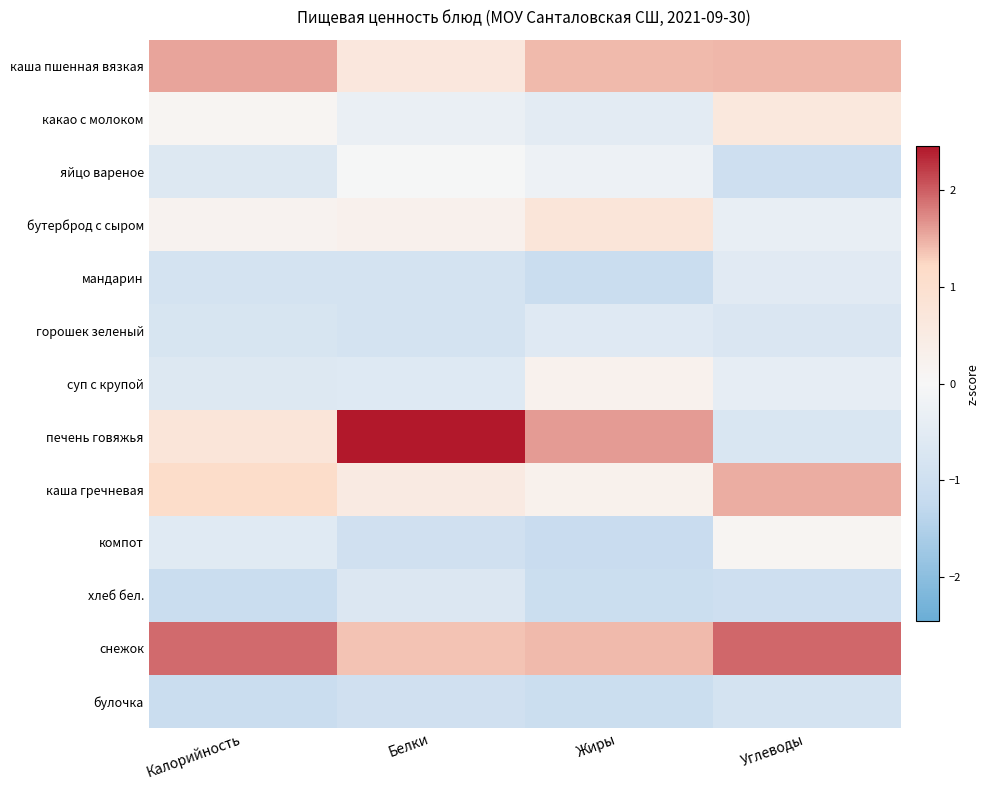

At which category does the chart reach its minimum across all series?

Жиры